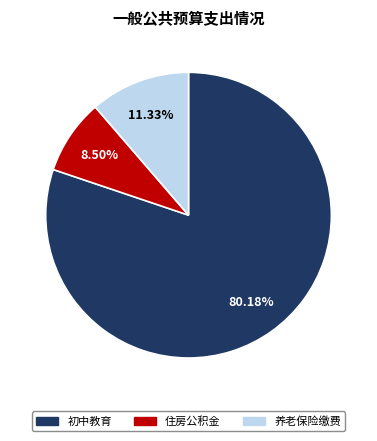

Is there any slice that represents more than half of the pie?

Yes